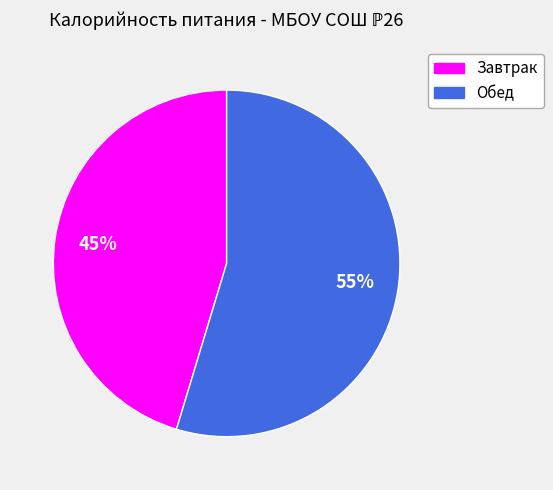

Approximately how many times larger is the value at Обед compared to Завтрак?

1.2